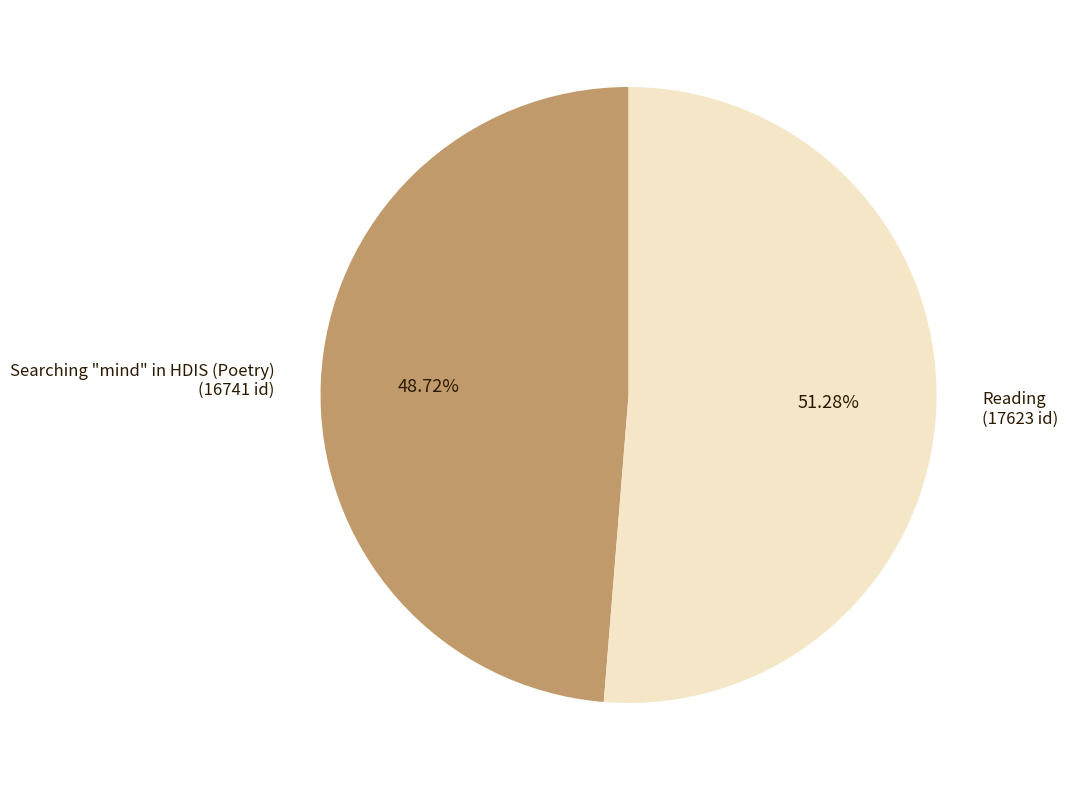

Is the sum of Searching "mind" in HDIS (Poetry) (16741 id) and Reading (17623 id) greater than half?

Yes